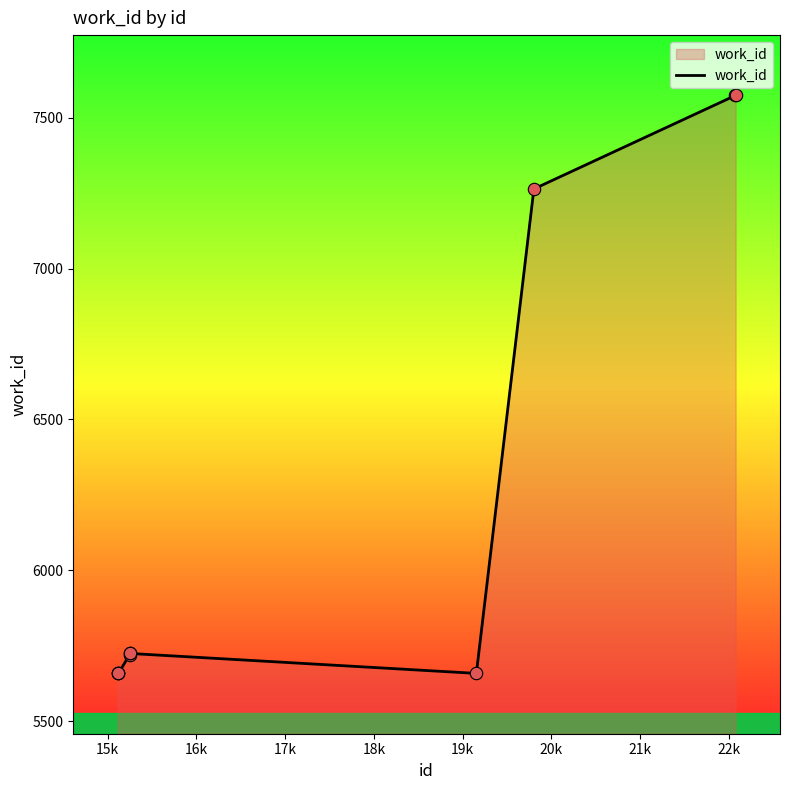

What is the minimum value shown in the chart?

5658